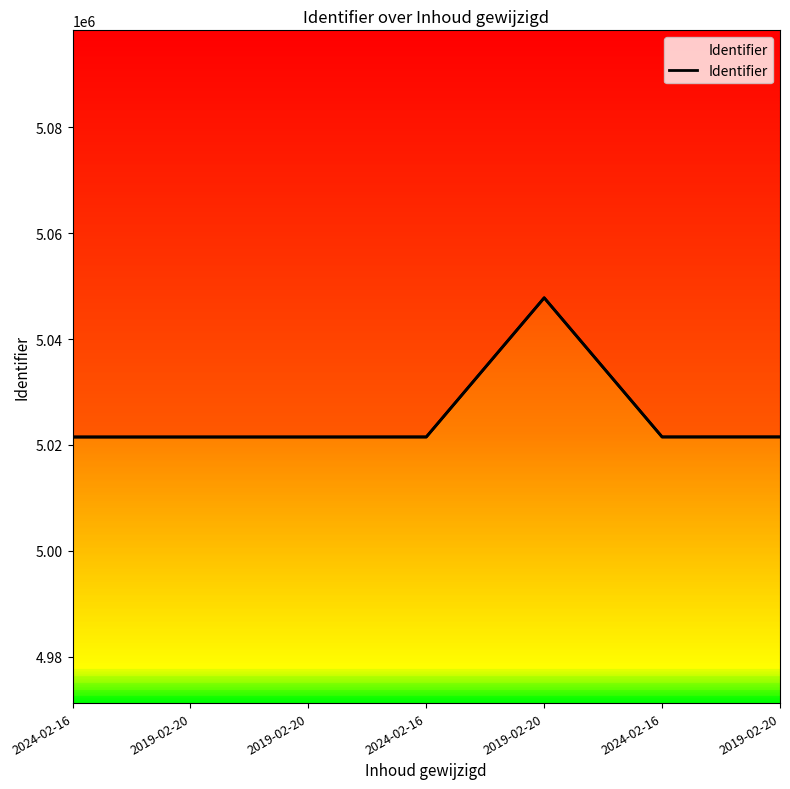

At which label is the value closest to 5034642?

2019-02-20